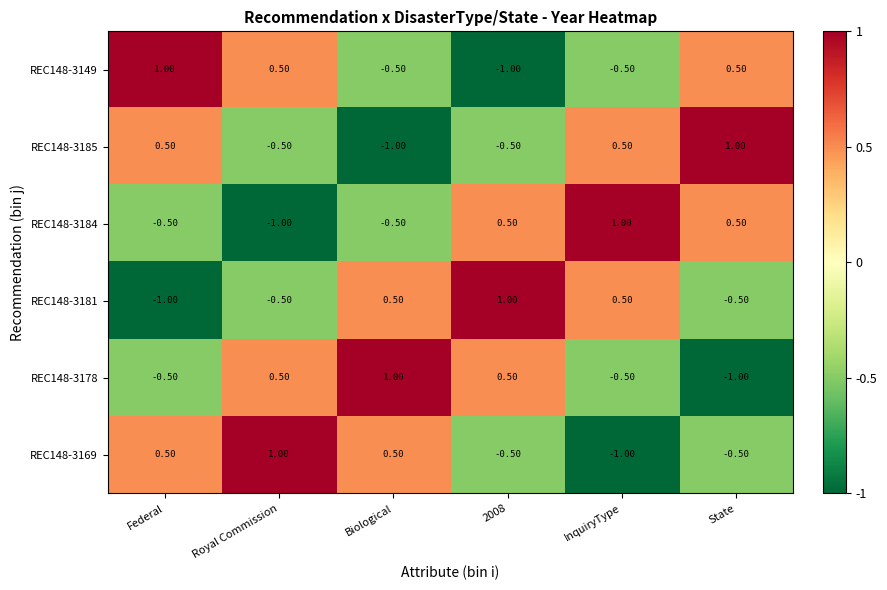

At how many categories does at least one series exceed 0?

6